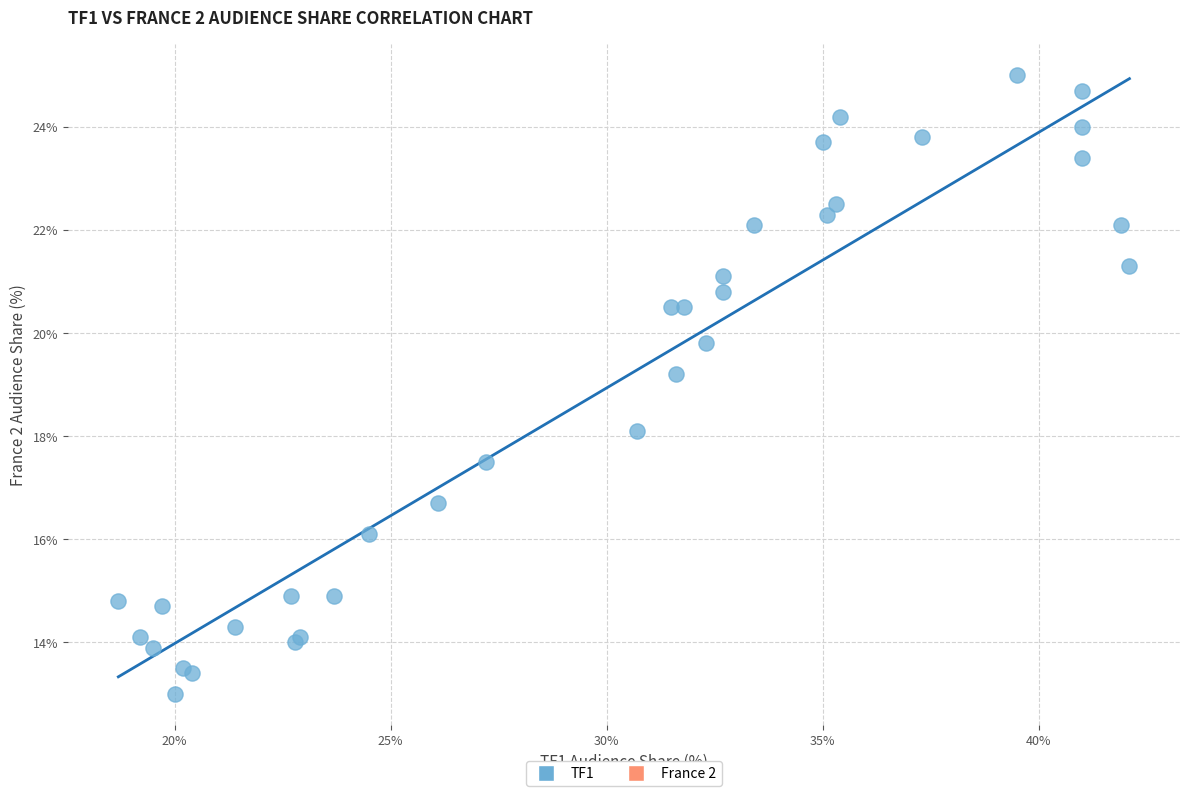

What Y value in the scatter plot is closest to 19?

19.2